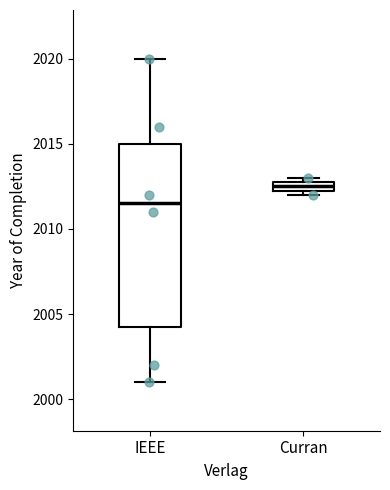

Where is the lower edge of the box for Curran on the y-axis? The values are not printed on the chart, so give them approximately, as read against the axis.

2012.5